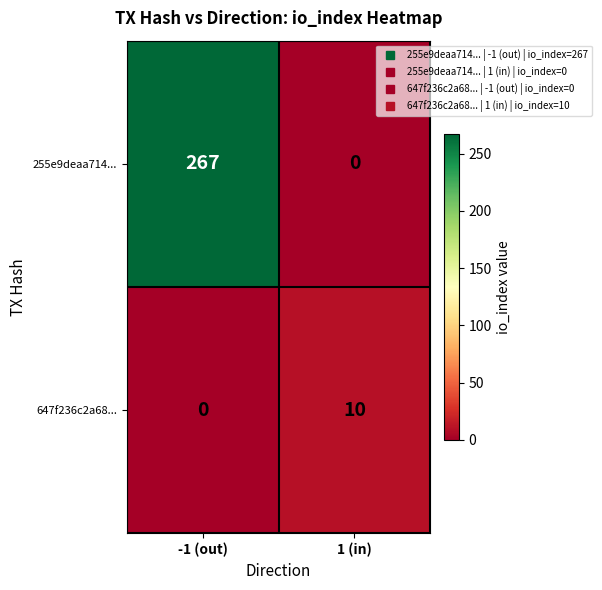

Where is 255e9deaa714... nearest to the value 133?

1 (in)